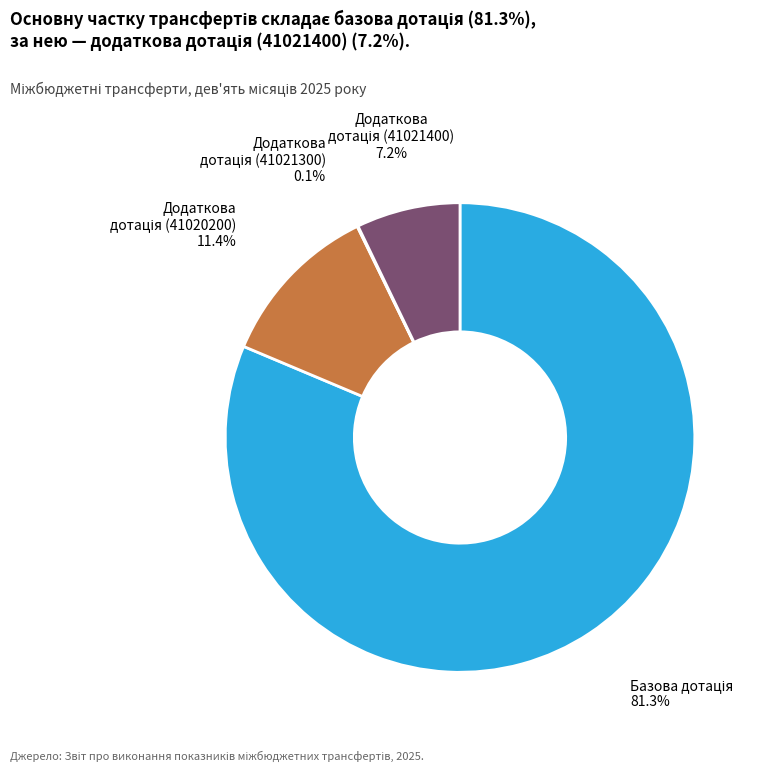

To the nearest percent, what is the difference between the largest and smallest slice percentages?

81%